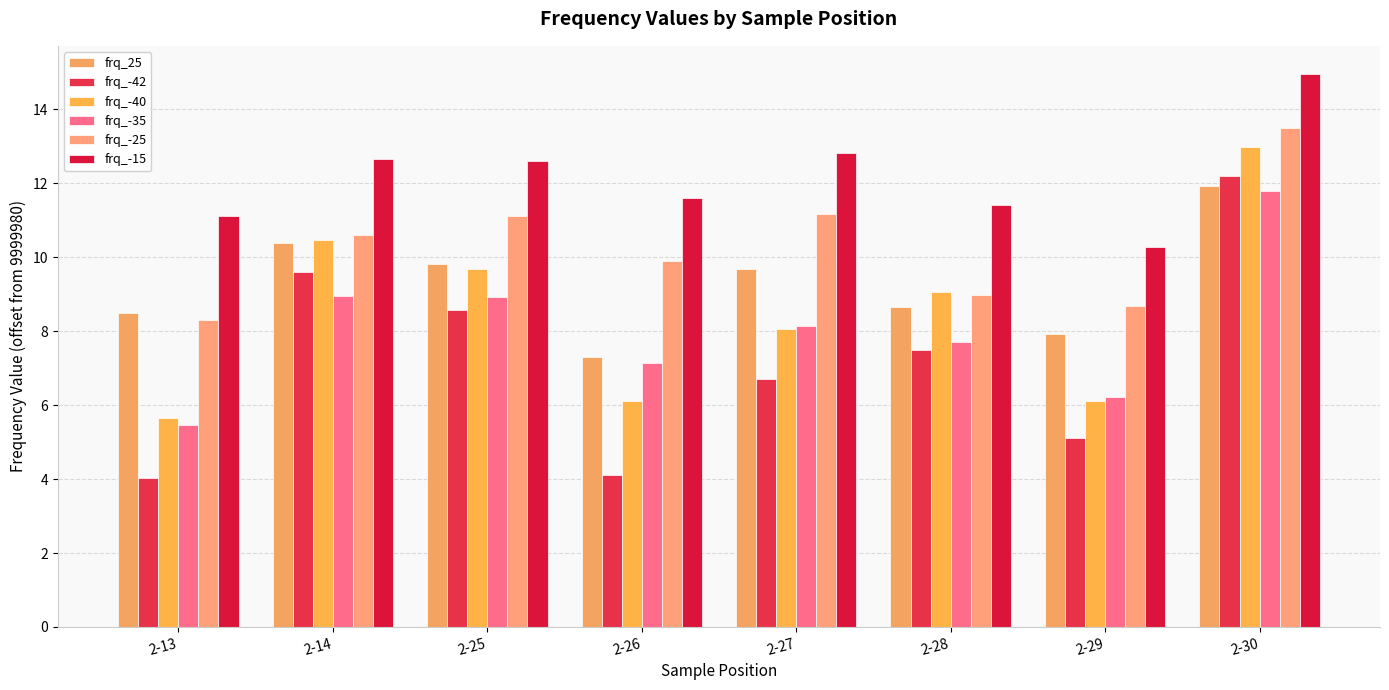

Between 2-14 and 2-25, which series saw the biggest shift?

frq_-42